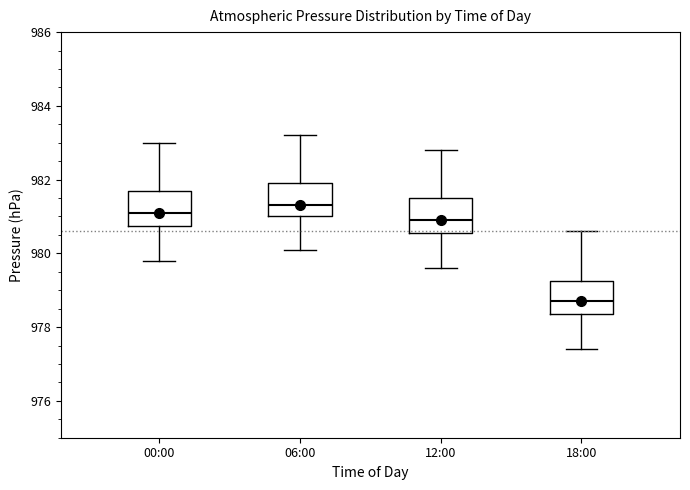

Reading left to right, read every box against the y-axis: the position of its median line, the range the box covers, and the ends of its whiskers. The values are not printed on the chart, so give them approximately, as read against the axis.

00:00: median 981.2, box 980.8 to 981.8, whiskers 979.8 to 983.0
06:00: median 981.4, box 981.0 to 982.0, whiskers 980.2 to 983.2
12:00: median 981.0, box 980.6 to 981.6, whiskers 979.6 to 982.8
18:00: median 978.8, box 978.4 to 979.2, whiskers 977.4 to 980.6